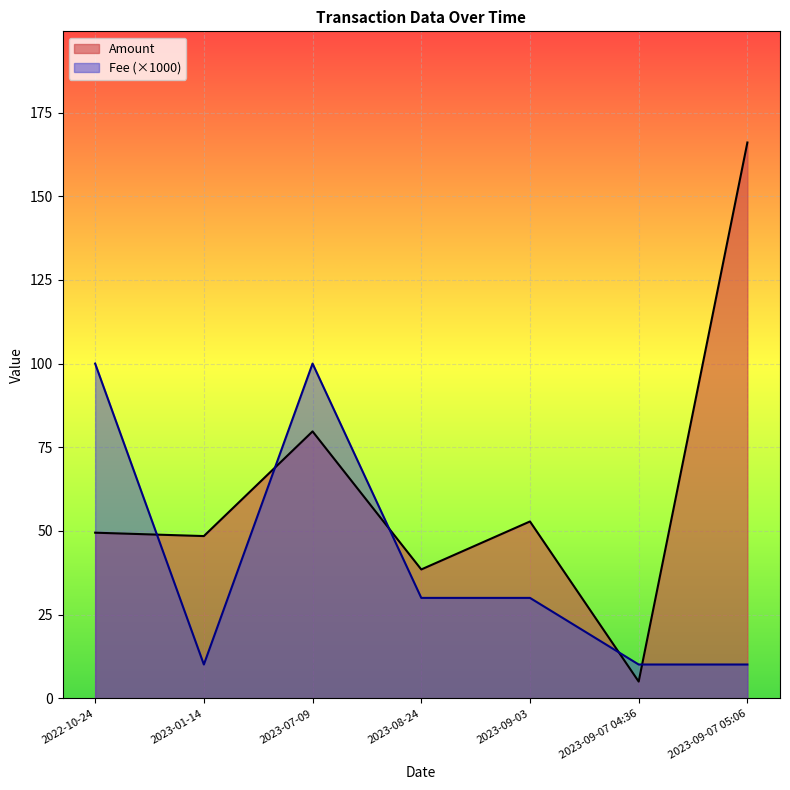

Reading left to right, what are all the values shown in this chart?

Amount: 49.5	48.5	79.7	38.5	52.8	5.0	166.0
Fee: 100.0	10.1	100.0	30.0	30.0	10.1	10.1